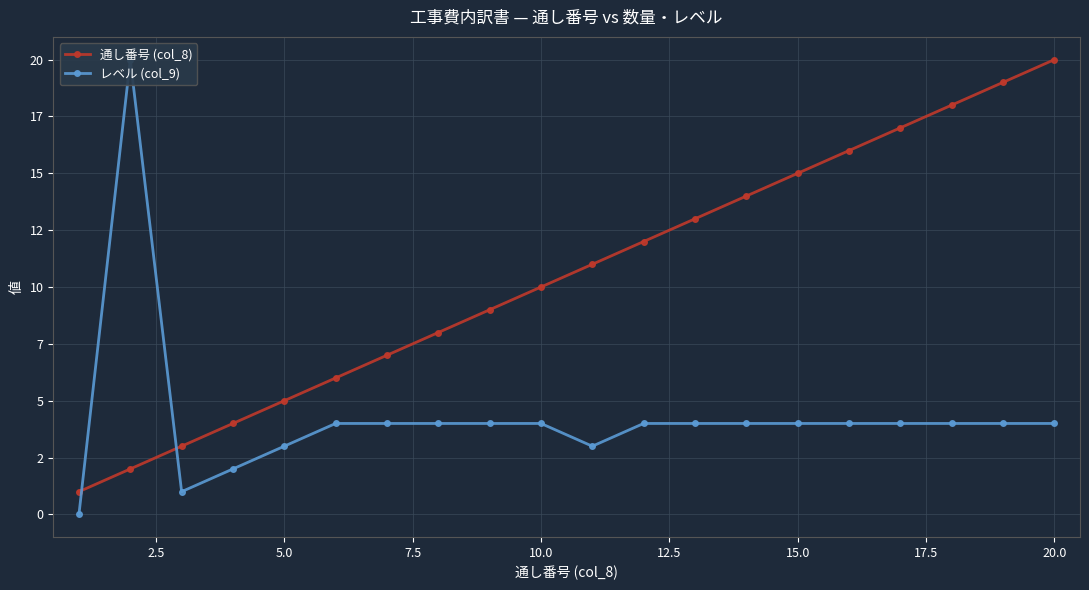

What are all the series names shown in the legend?

通し番号 (col_8), レベル (col_9)